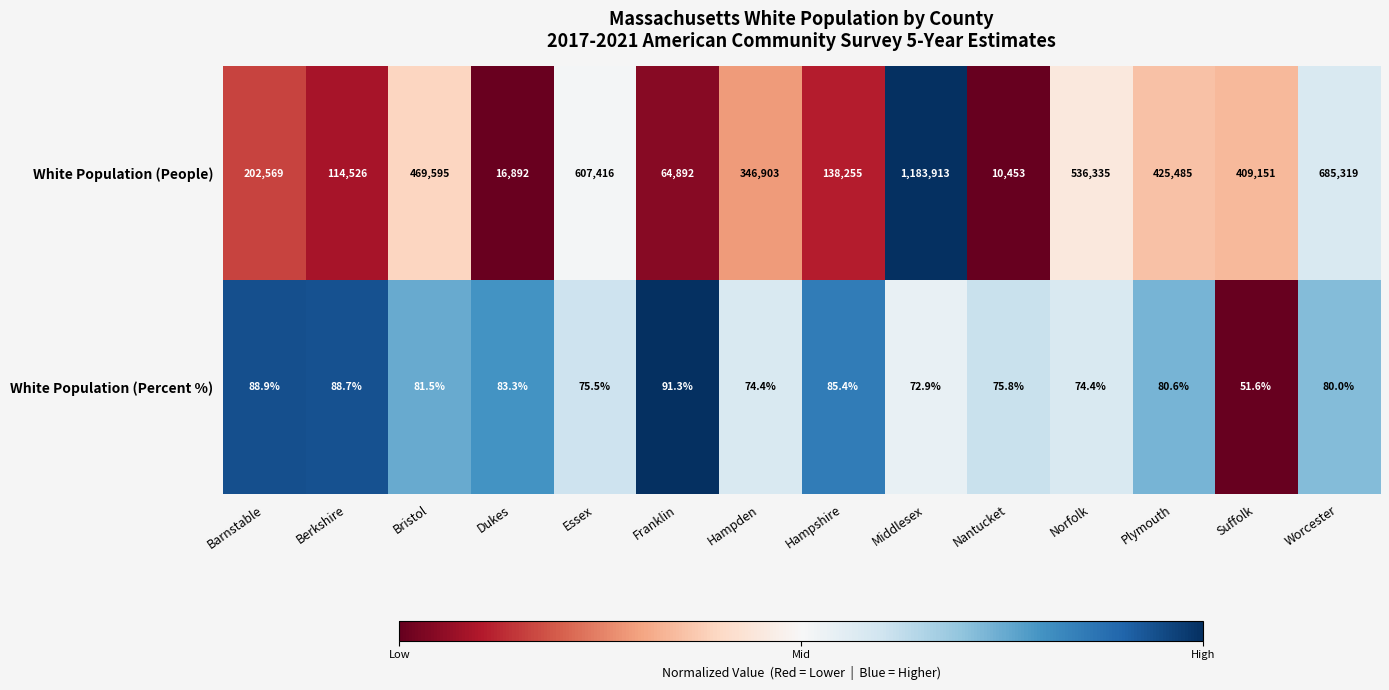

Reading left to right, what are all the values shown in this chart?

White Population (People): Barnstable=202569.0	Berkshire=114526.0	Bristol=469595.0	Dukes=16892.0	Essex=607416.0	Franklin=64892.0	Hampden=346903.0	Hampshire=138255.0	Middlesex=1183913.0	Nantucket=10453.0	Norfolk=536335.0	Plymouth=425485.0	Suffolk=409151.0	Worcester=685319.0
White Population (Percent %): Barnstable=88.9	Berkshire=88.7	Bristol=81.5	Dukes=83.3	Essex=75.5	Franklin=91.3	Hampden=74.4	Hampshire=85.4	Middlesex=72.9	Nantucket=75.8	Norfolk=74.4	Plymouth=80.6	Suffolk=51.6	Worcester=80.0